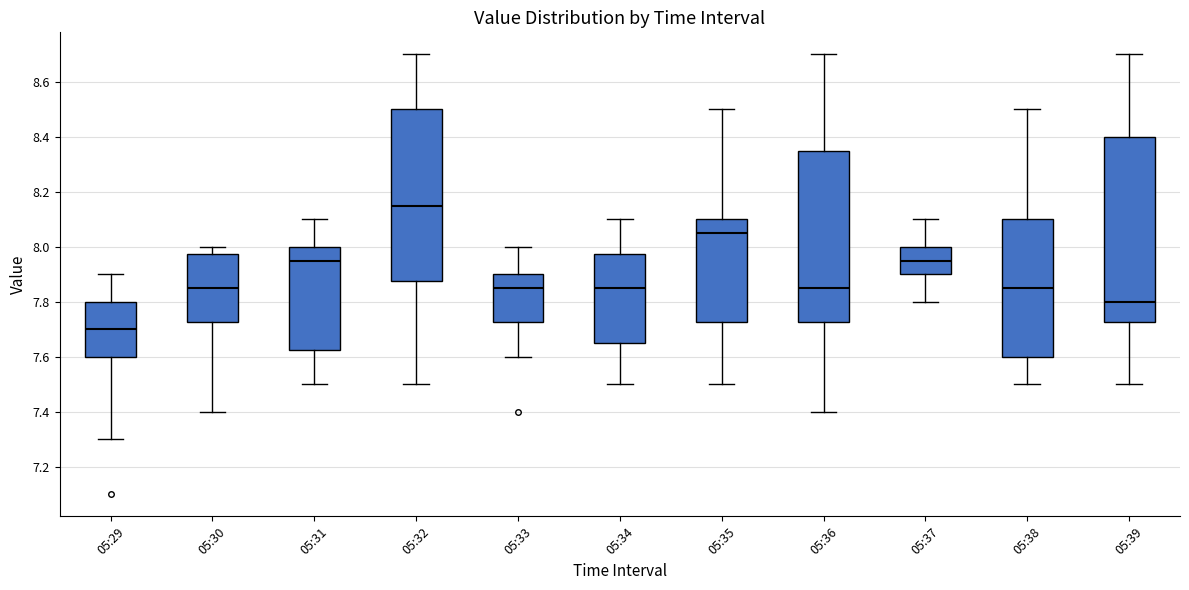

Reading left to right, transcribe this box plot: for each box, give where its median line is, the range the box spans, and where its two whiskers end, as read against the y-axis. The values are not printed on the chart, so give them approximately, as read against the axis.

05:29: median 7.70, box 7.60 to 7.80, whiskers 7.30 to 7.90
05:30: median 7.86, box 7.72 to 7.98, whiskers 7.40 to 8.00
05:31: median 7.96, box 7.62 to 8.00, whiskers 7.50 to 8.10
05:32: median 8.16, box 7.88 to 8.50, whiskers 7.50 to 8.70
05:33: median 7.86, box 7.72 to 7.90, whiskers 7.60 to 8.00
05:34: median 7.86, box 7.66 to 7.98, whiskers 7.50 to 8.10
05:35: median 8.06, box 7.72 to 8.10, whiskers 7.50 to 8.50
05:36: median 7.86, box 7.72 to 8.36, whiskers 7.40 to 8.70
05:37: median 7.96, box 7.90 to 8.00, whiskers 7.80 to 8.10
05:38: median 7.86, box 7.60 to 8.10, whiskers 7.50 to 8.50
05:39: median 7.80, box 7.72 to 8.40, whiskers 7.50 to 8.70